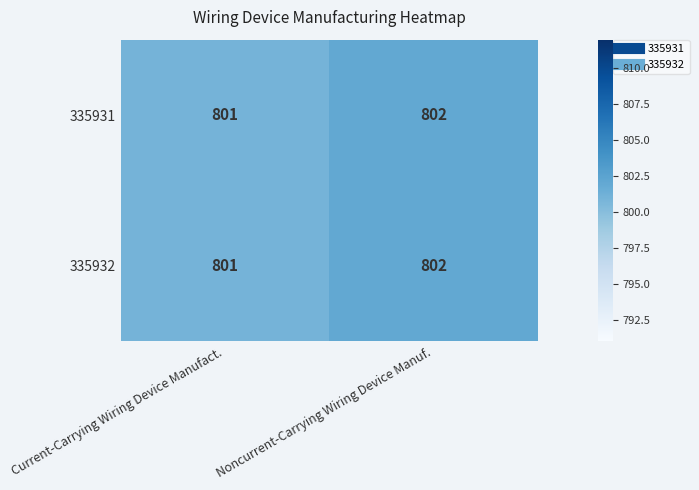

List the labels in order of 335932 value, smallest first.

Current-Carrying Wiring Device Manufact., Noncurrent-Carrying Wiring Device Manuf.